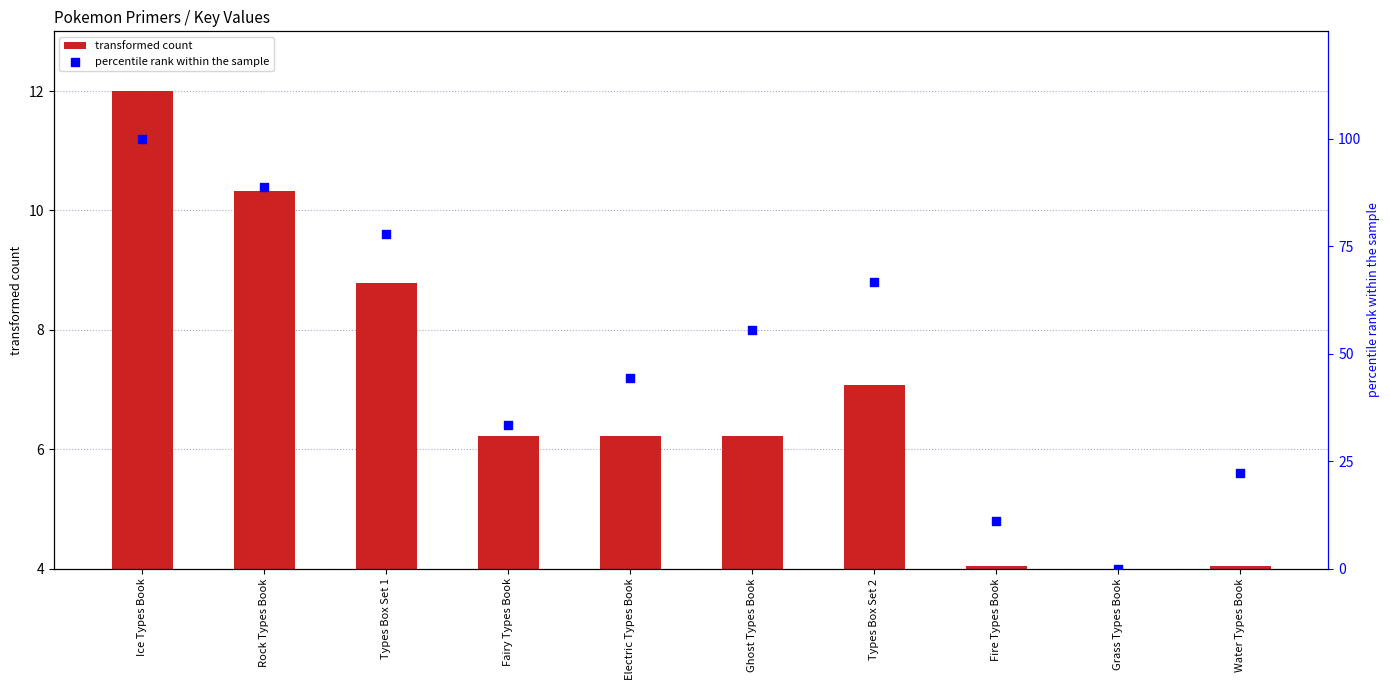

What are all the series names shown in the legend?

transformed count, percentile rank within the sample